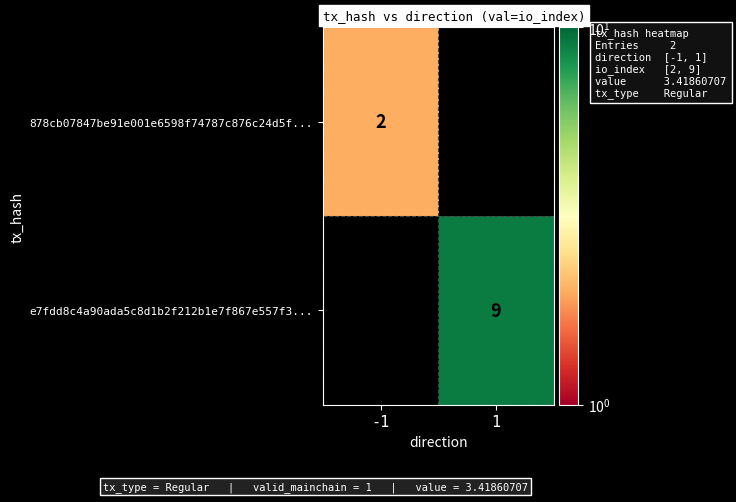

How many data points does each series have?

2